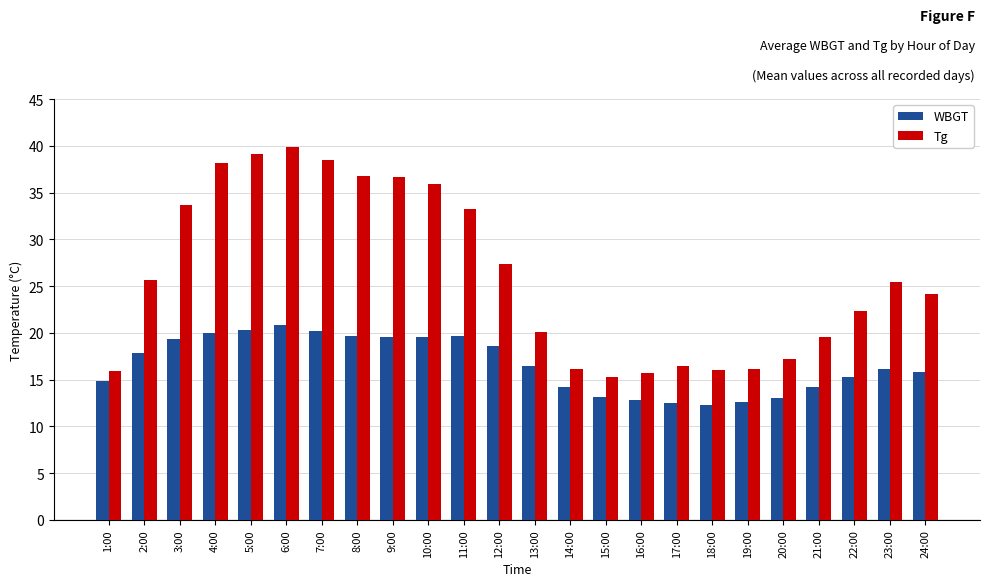

True or false: WBGT has a value of 19.5 at 9:00.

True